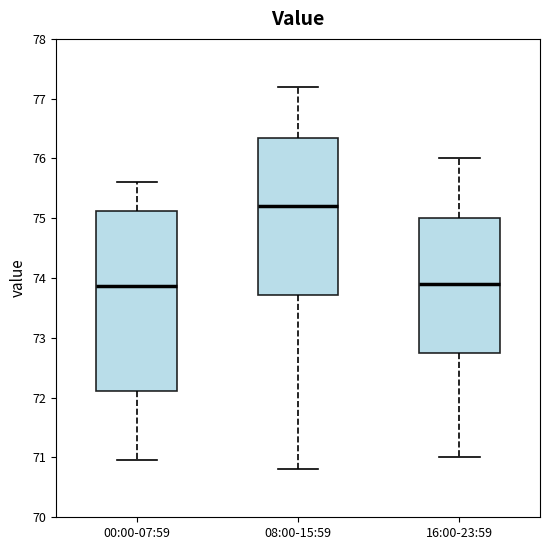

Which box has the highest median line?

08:00-15:59